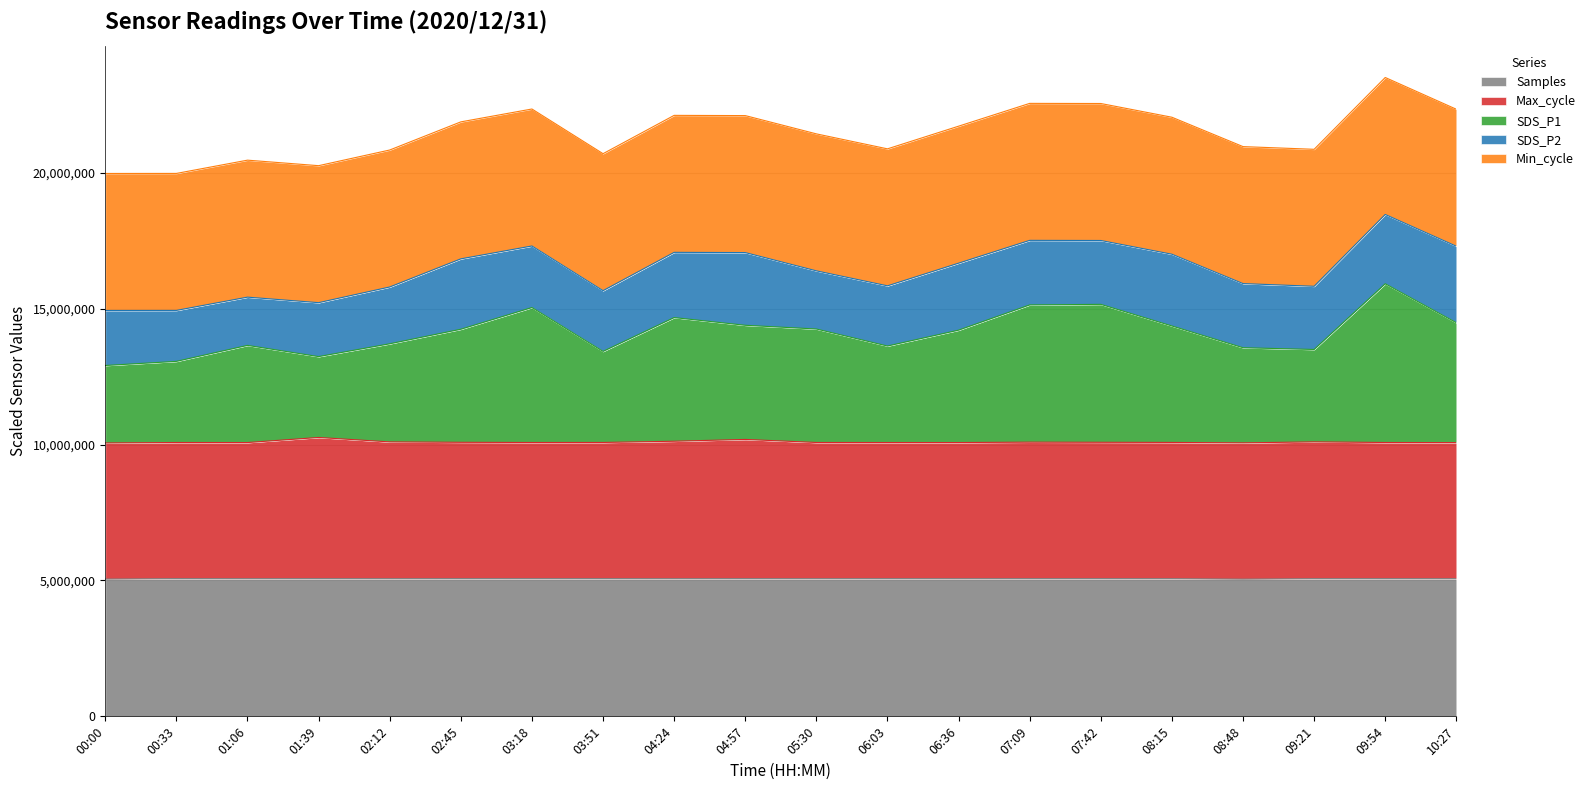

What is the maximum value for Samples?

5069467